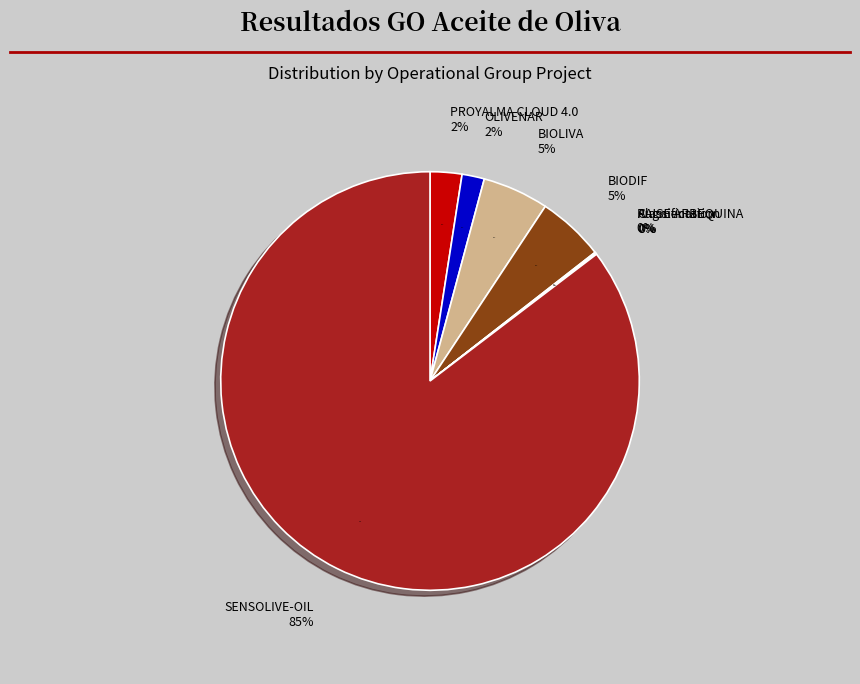

True or false: PROYALMA CLOUD 4.0 accounts for 9% of the total.

False